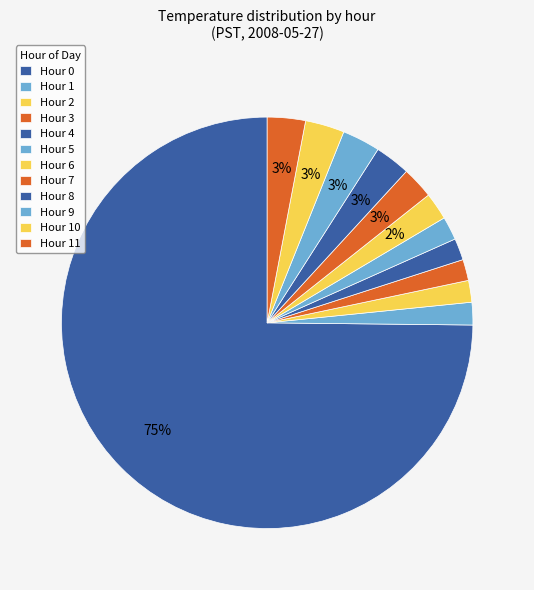

How many slices are in this pie chart?

12